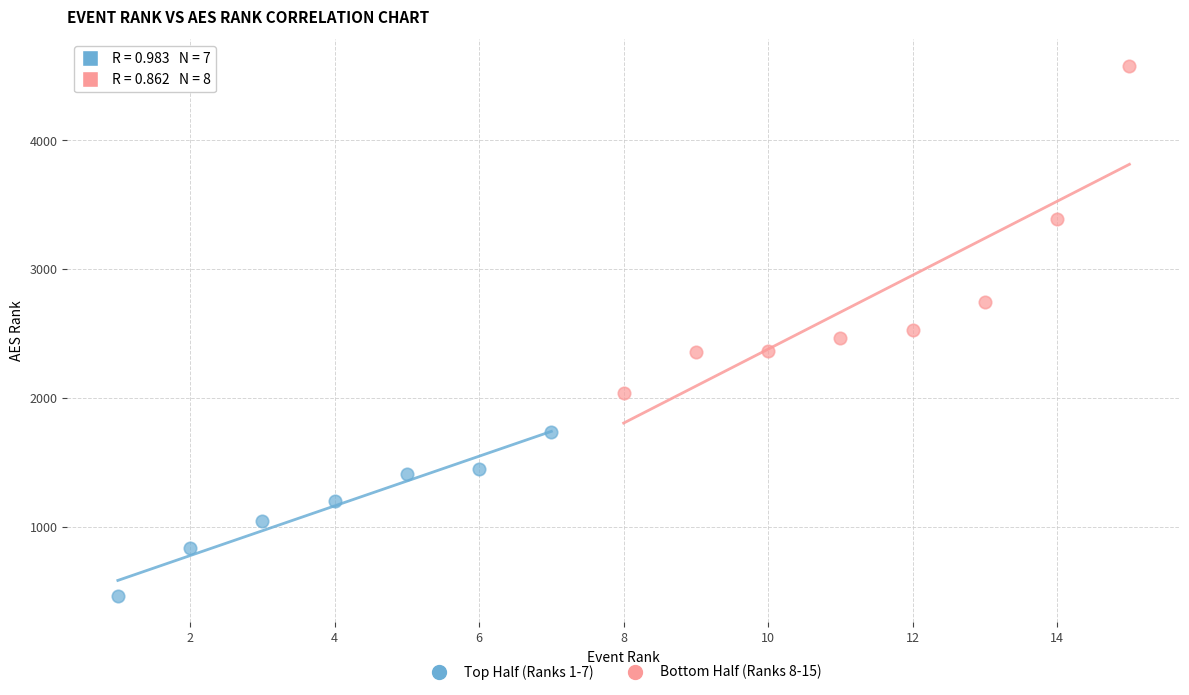

Which series reaches the minimum Y coordinate?

Top Half (Ranks 1-7)